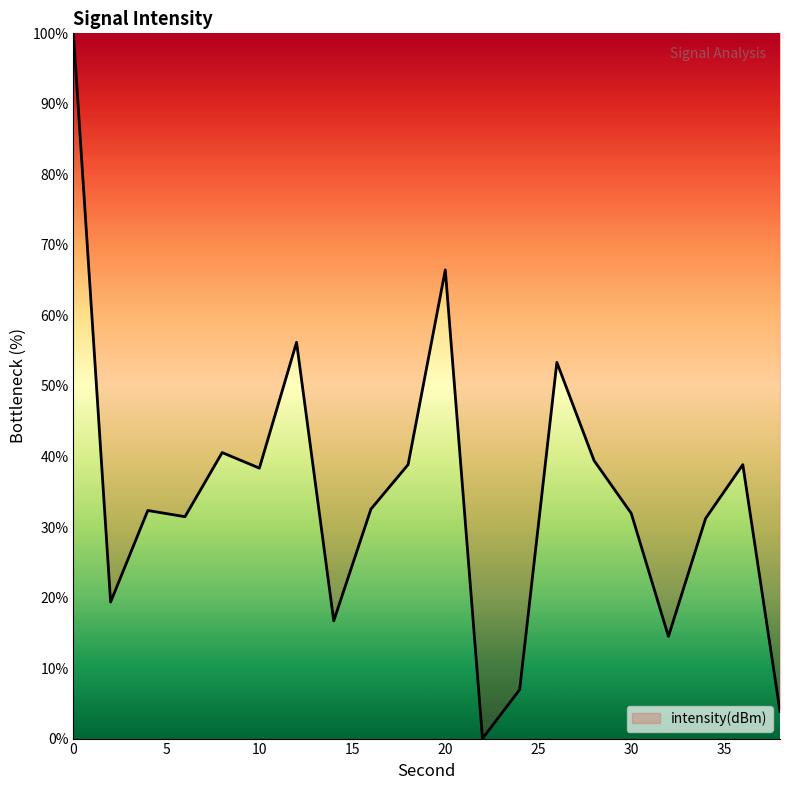

What is the maximum value shown in the chart?

100.0